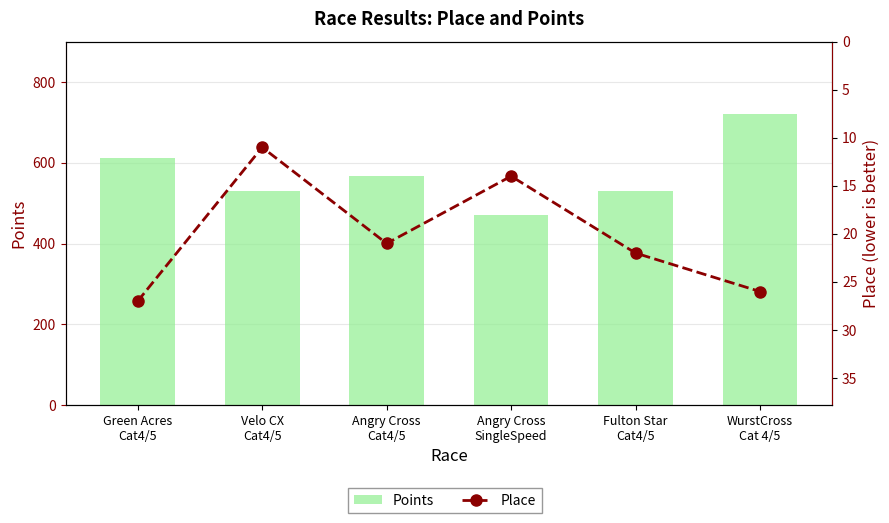

What value does the Place series have at Green Acres
Cat4/5?

27.0